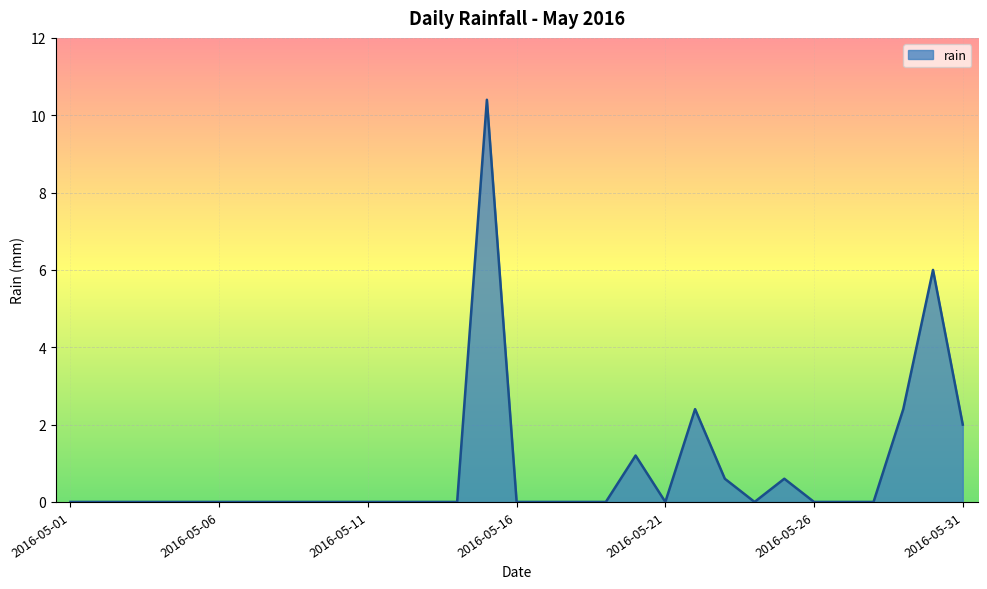

What is the maximum value shown in the chart?

10.4